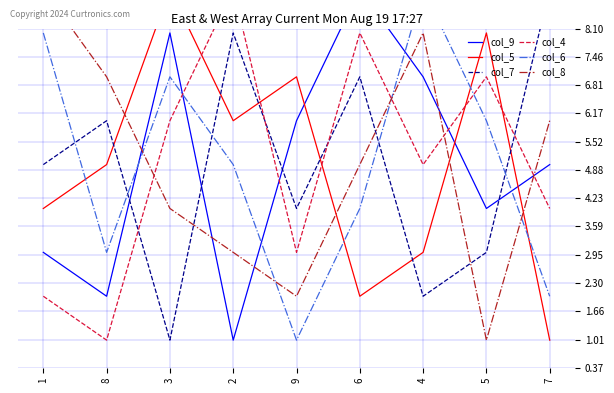

What are all the series names shown in the legend?

col_9, col_5, col_7, col_4, col_6, col_8